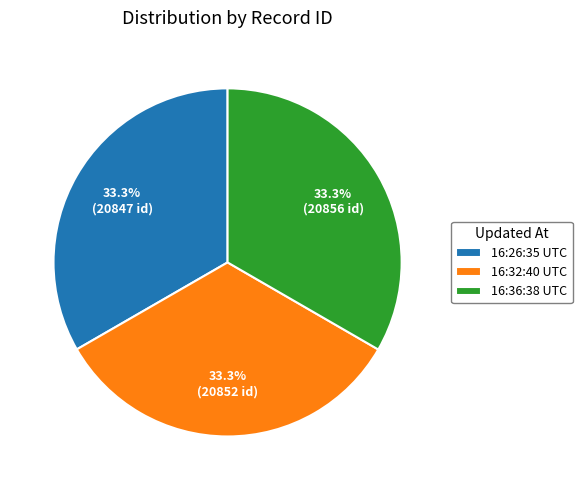

What percentage is NOT represented by 16:26:35 UTC?

66.7%